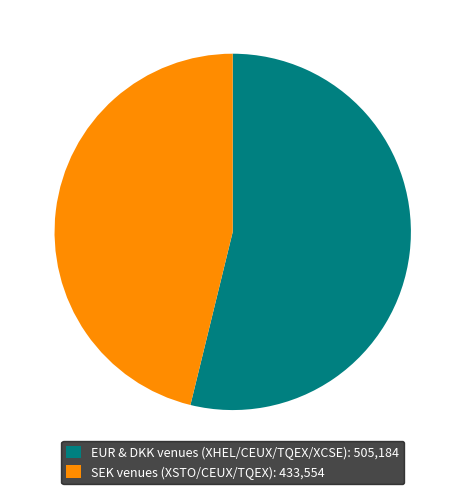

Does any single category account for the majority?

Yes